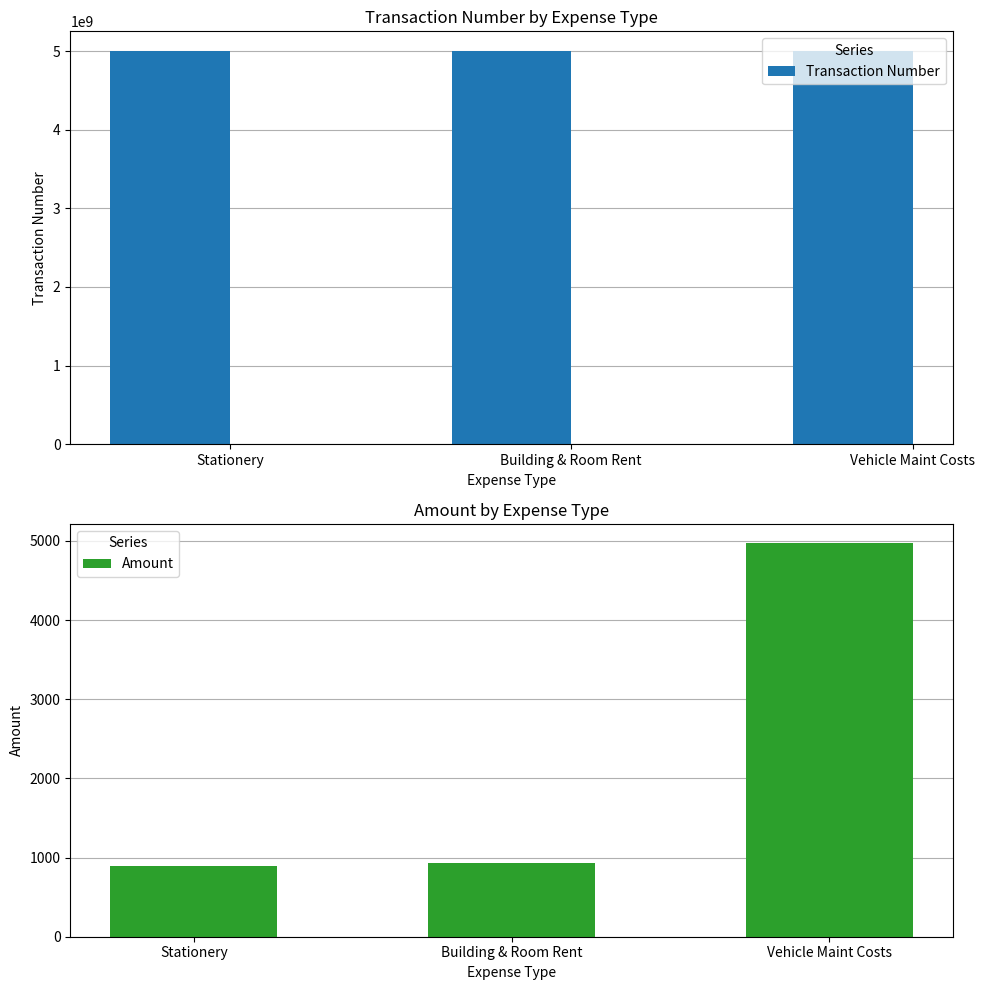

Which series has the widest spread of values?

Transaction Number